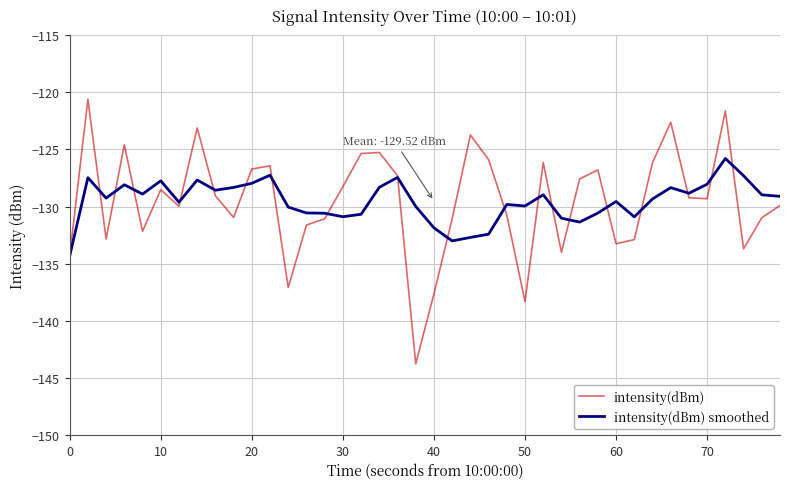

What is the minimum value shown in the chart?

-143.8